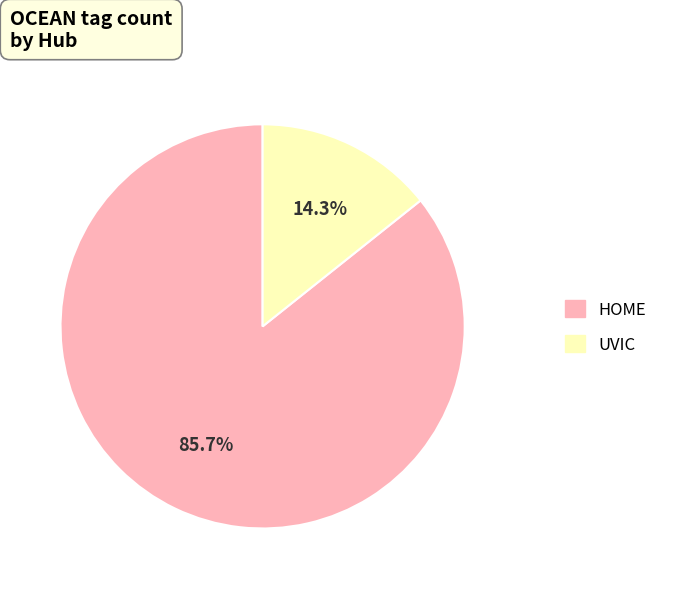

Is there any slice that represents more than half of the pie?

Yes